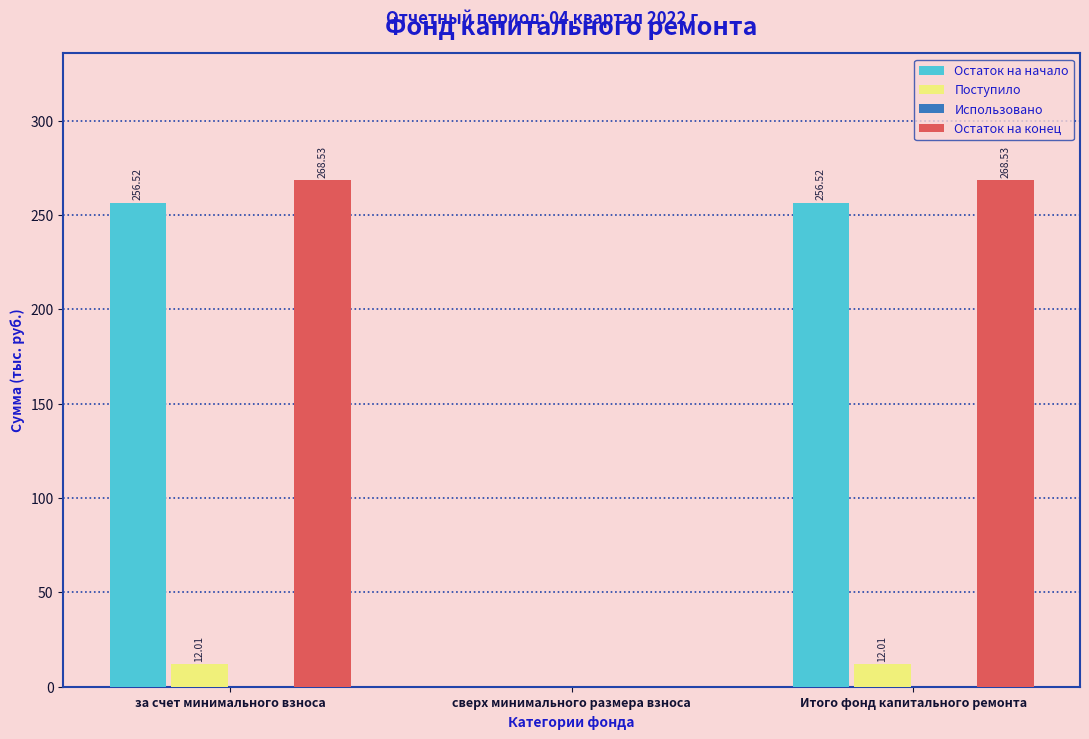

Where is Остаток на конец nearest to the value 134?

сверх минимального размера взноса